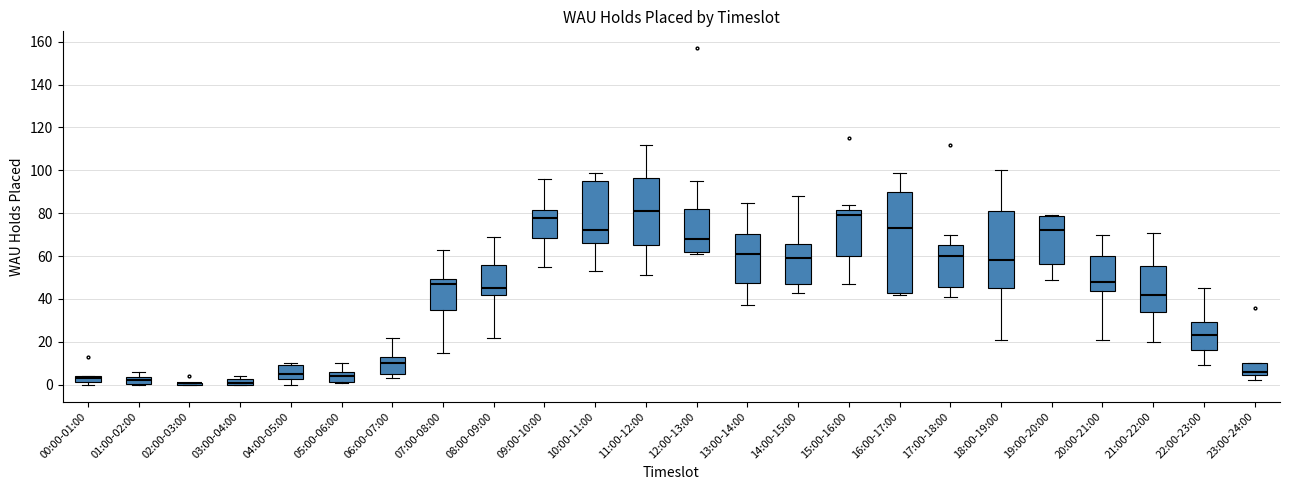

Comparing the boxes themselves (not the whiskers), which one is the tallest?

16:00-17:00